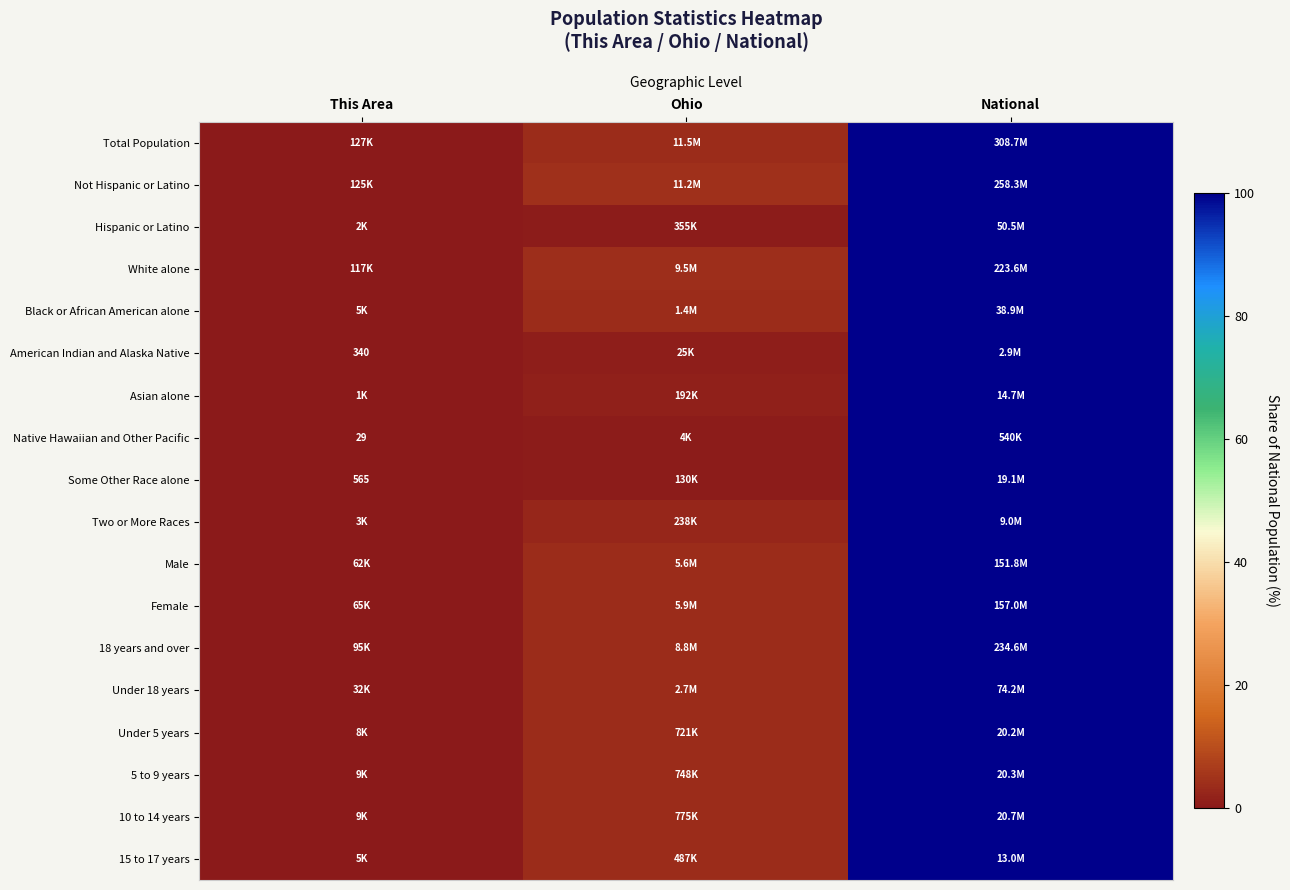

At which category is the sum across all series the highest?

National